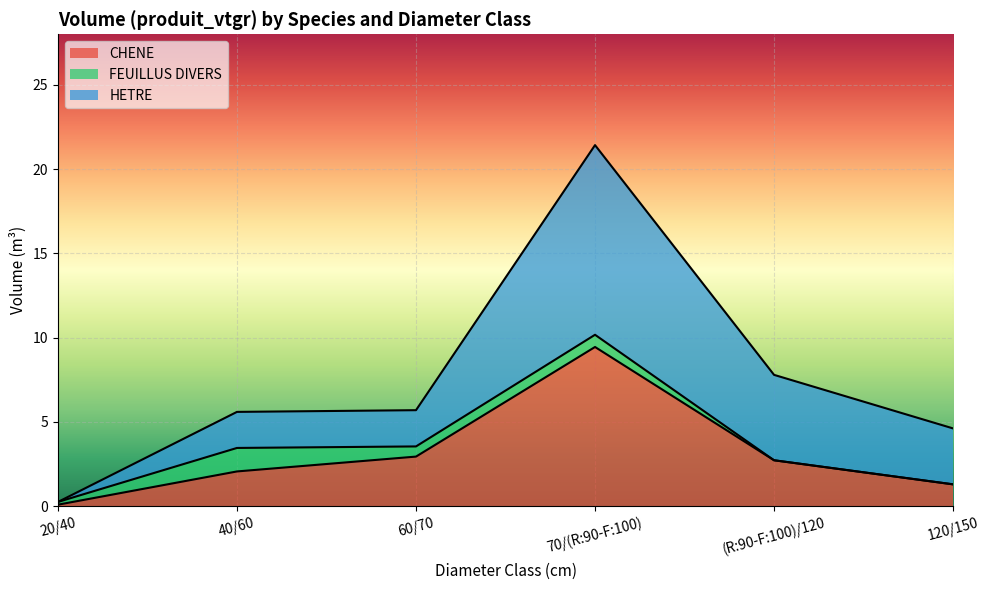

What is the label of the 2nd point from the left?

40/60